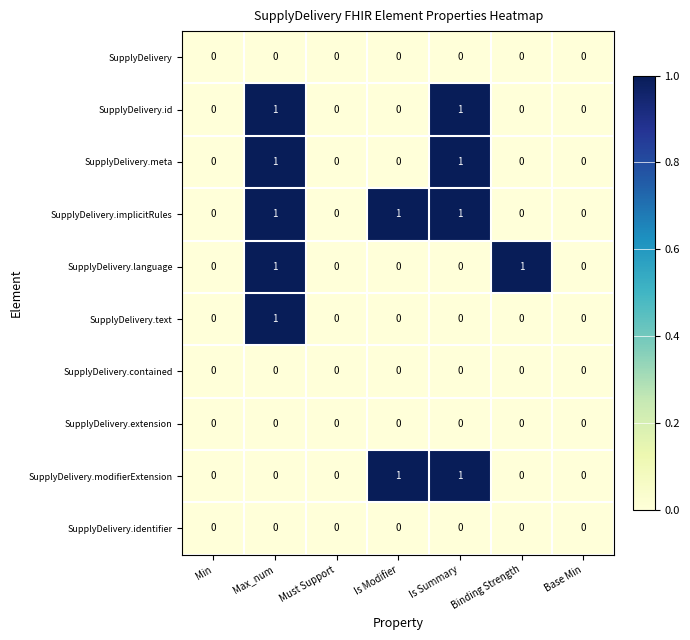

Which series has the largest total across all categories?

SupplyDelivery.implicitRules